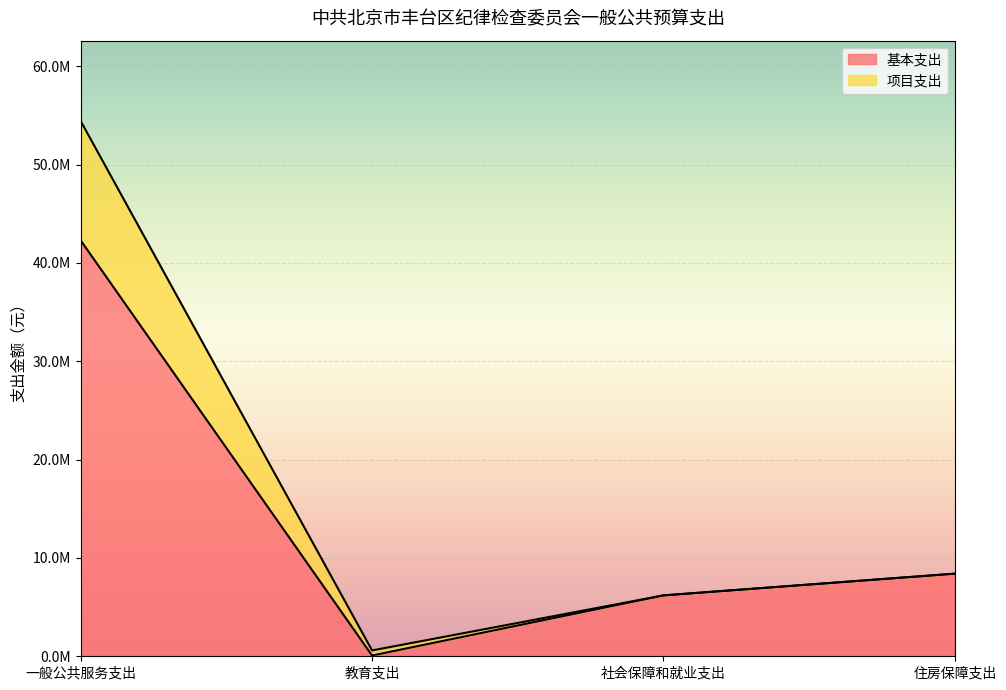

Reading left to right, transcribe all the data shown in this chart.

基本支出: 一般公共服务支出=42292355	教育支出=77850	社会保障和就业支出=6190756	住房保障支出=8400344
项目支出: 一般公共服务支出=54436175	教育支出=594030	社会保障和就业支出=6190756	住房保障支出=8400344